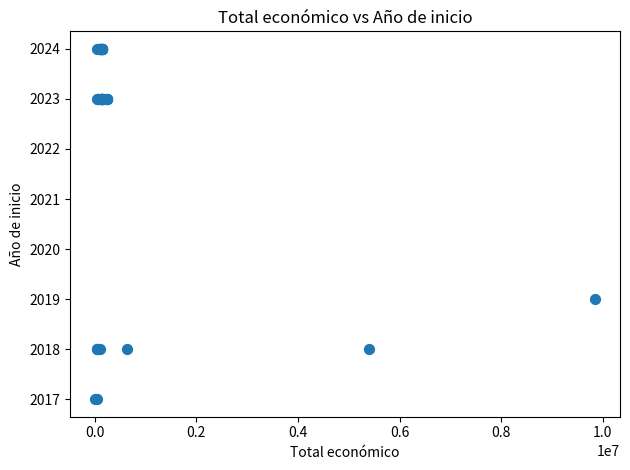

What Y value in the scatter plot is closest to 2020?

2019